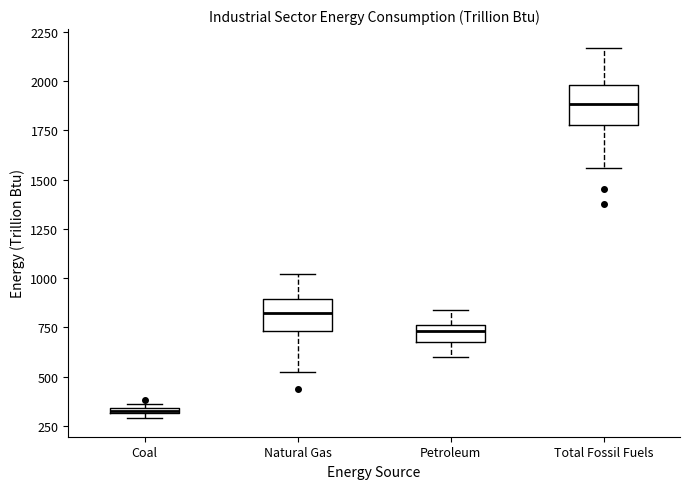

Where does the upper whisker of the box for Natural Gas end on the y-axis? The values are not printed on the chart, so give them approximately, as read against the axis.

1000